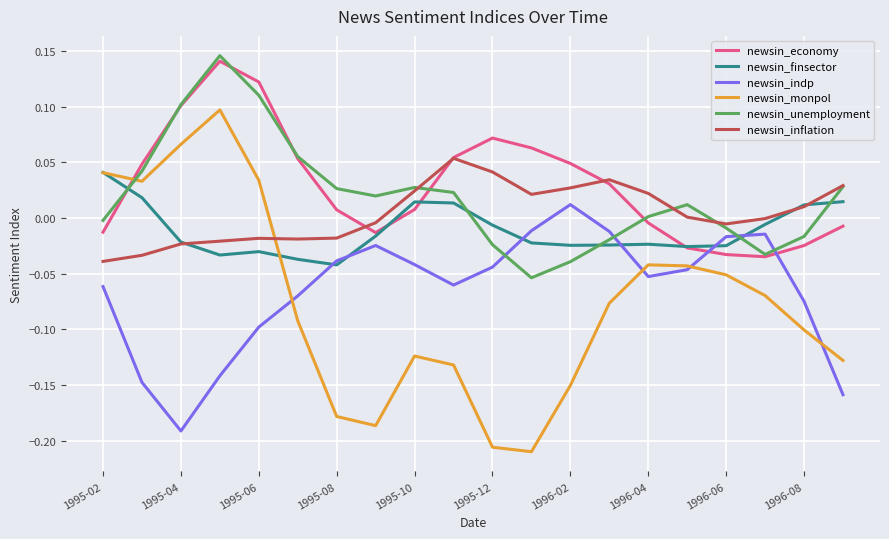

True or false: newsin_indp and newsin_inflation intersect in this chart.

False